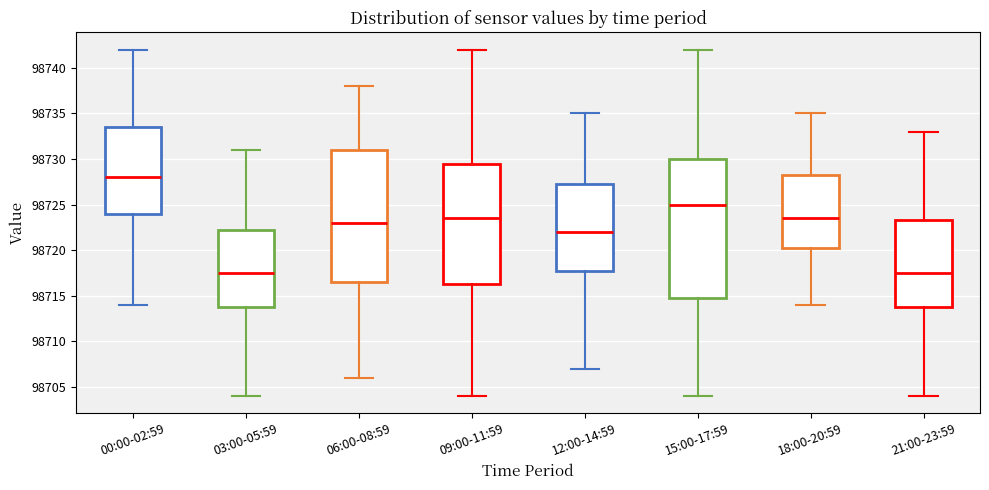

Reading left to right, transcribe this box plot: for each box, give where its median line is, the range the box spans, and where its two whiskers end, as read against the y-axis. The values are not printed on the chart, so give them approximately, as read against the axis.

00:00-02:59: median 98728.0, box 98724.0 to 98733.5, whiskers 98714.0 to 98742.0
03:00-05:59: median 98717.5, box 98714.0 to 98722.5, whiskers 98704.0 to 98731.0
06:00-08:59: median 98723.0, box 98716.5 to 98731.0, whiskers 98706.0 to 98738.0
09:00-11:59: median 98723.5, box 98716.5 to 98729.5, whiskers 98704.0 to 98742.0
12:00-14:59: median 98722.0, box 98718.0 to 98727.5, whiskers 98707.0 to 98735.0
15:00-17:59: median 98725.0, box 98715.0 to 98730.0, whiskers 98704.0 to 98742.0
18:00-20:59: median 98723.5, box 98720.5 to 98728.5, whiskers 98714.0 to 98735.0
21:00-23:59: median 98717.5, box 98714.0 to 98723.5, whiskers 98704.0 to 98733.0